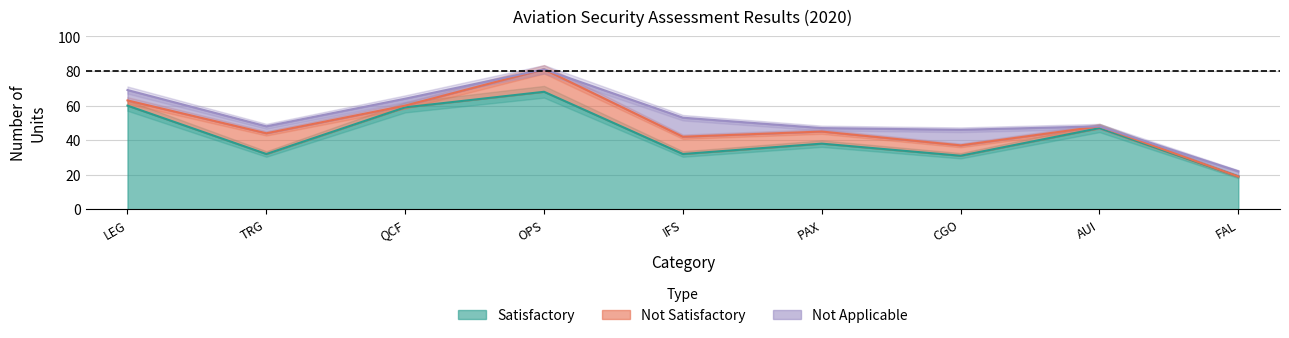

Rank the categories by Not Applicable value from highest to lowest.

IFS, CGO, LEG, TRG, QCF, FAL, PAX, OPS, AUI